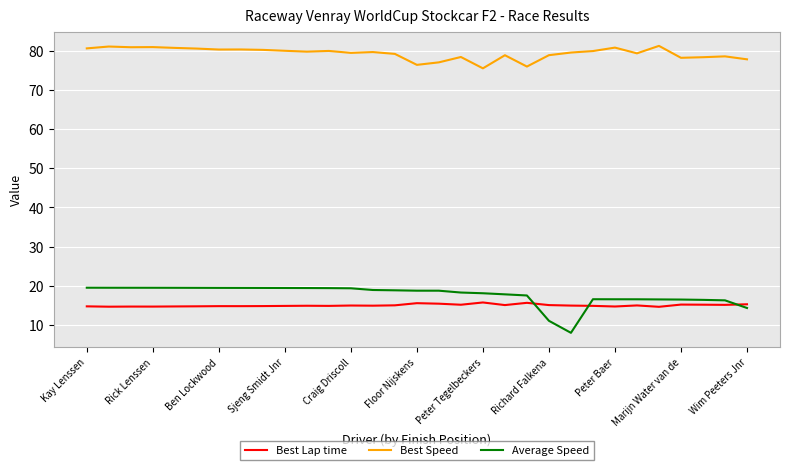

Which series has the largest total across all categories?

Best Speed